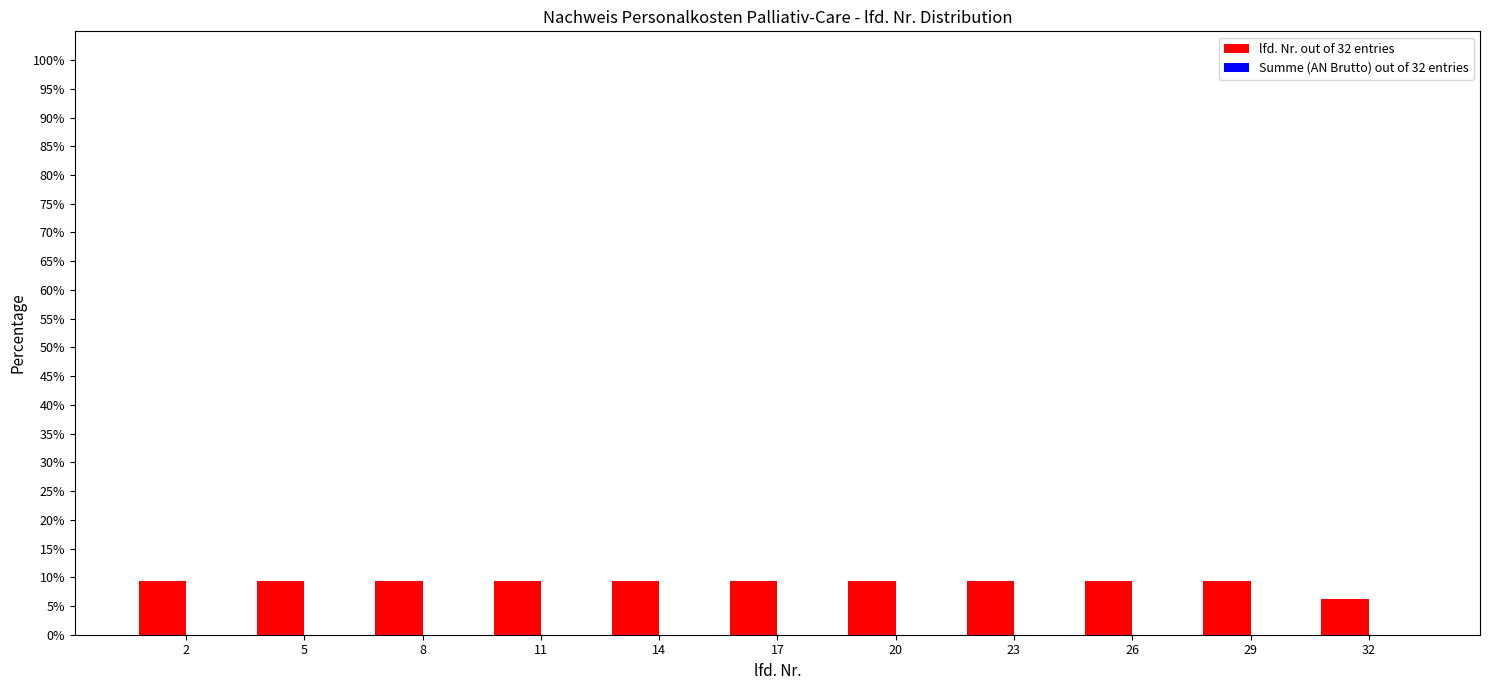

What is the average value?

9.1